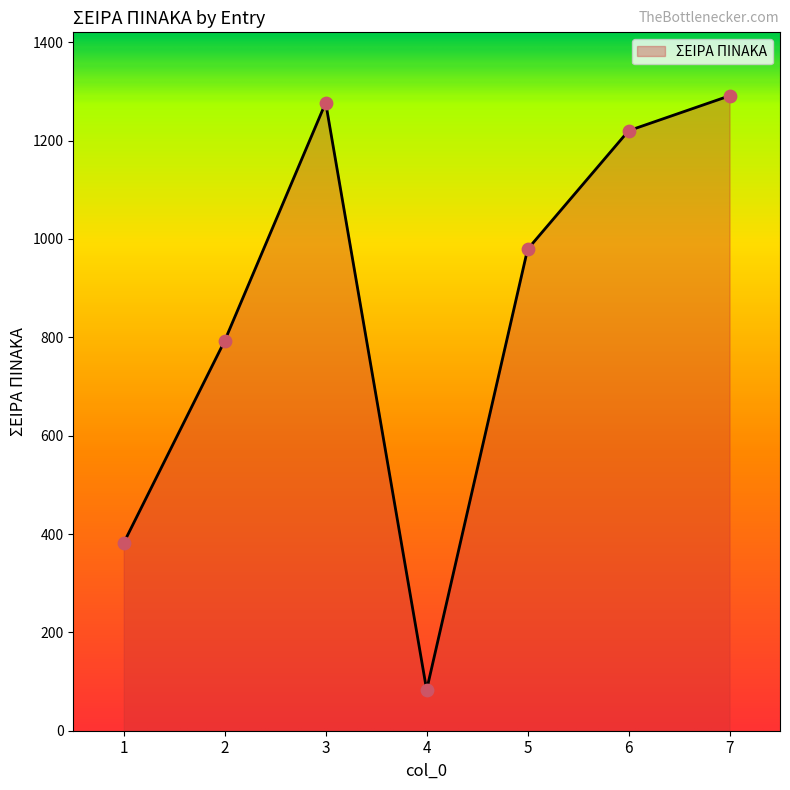

What is the change in value from 3 to 5?

-298